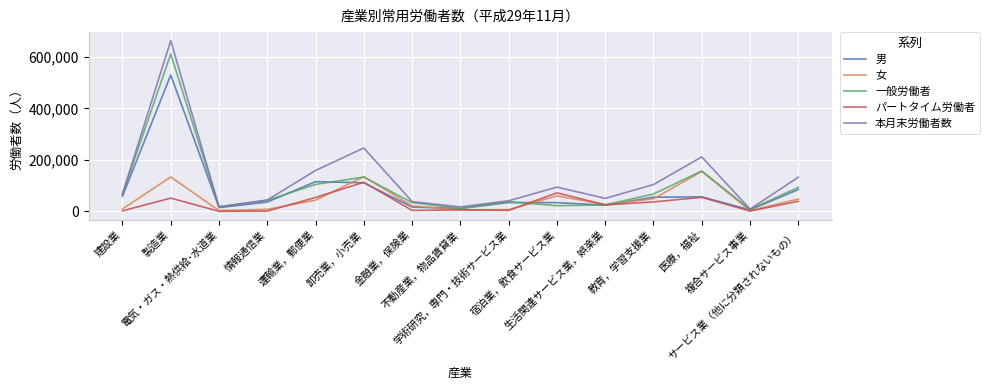

What is the highest value of the 男 series?

529096